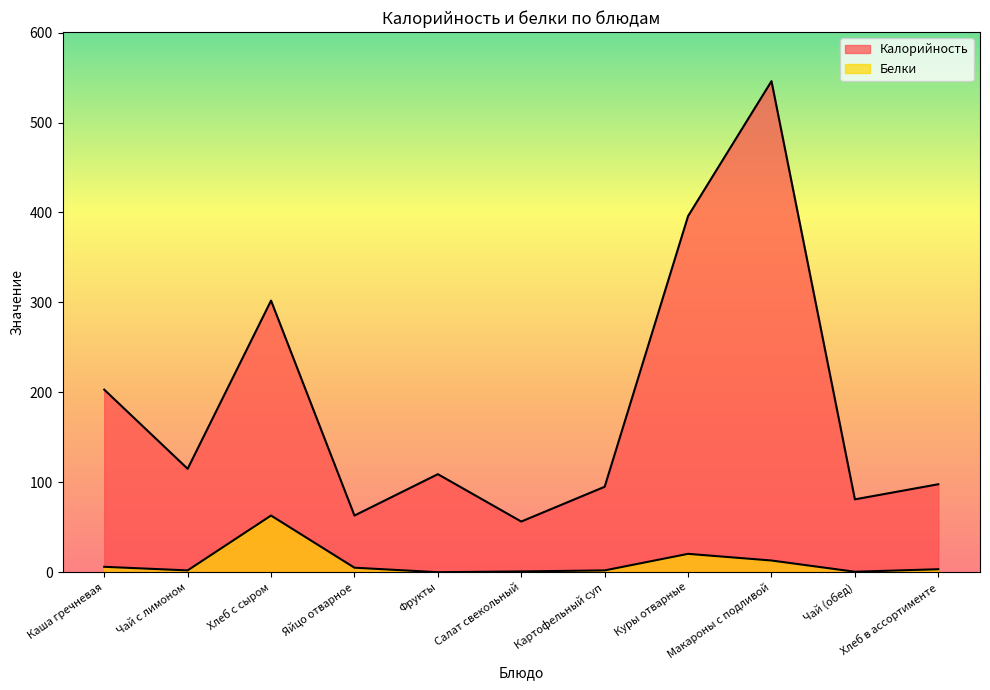

Which series has the largest total across all categories?

Калорийность